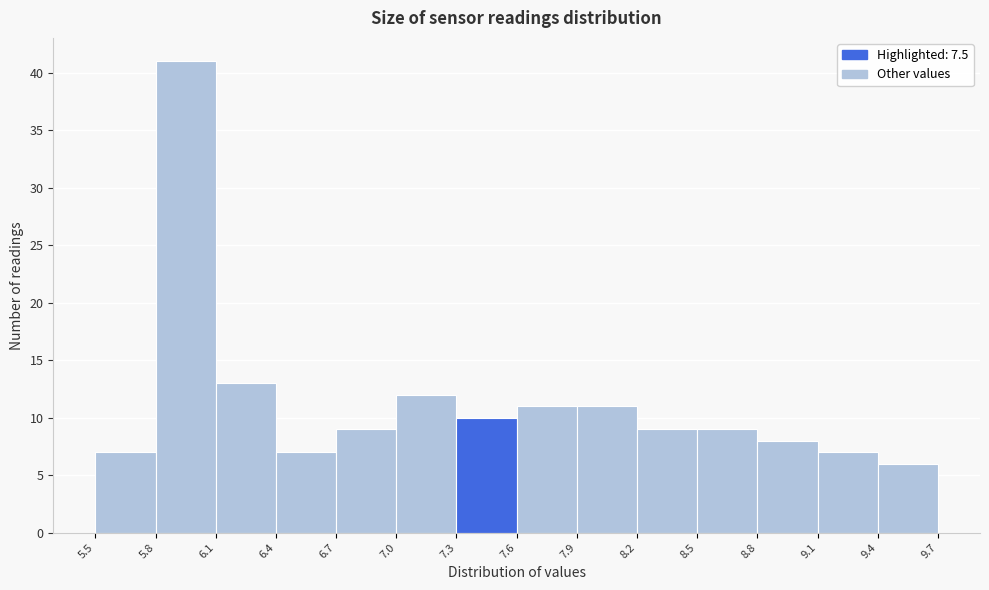

Reading left to right, list every bar in this chart as the range it spans on the x-axis followed by its height. The values are not printed on the chart, so give them approximately, as read against the axis.

5.5 to 5.8: 7
5.8 to 6.1: 41
6.1 to 6.4: 13
6.4 to 6.7: 7
6.7 to 7.0: 9
7.0 to 7.3: 12
7.3 to 7.6: 10
7.6 to 7.9: 11
7.9 to 8.2: 11
8.2 to 8.5: 9
8.5 to 8.8: 9
8.8 to 9.1: 8
9.1 to 9.4: 7
9.4 to 9.7: 6